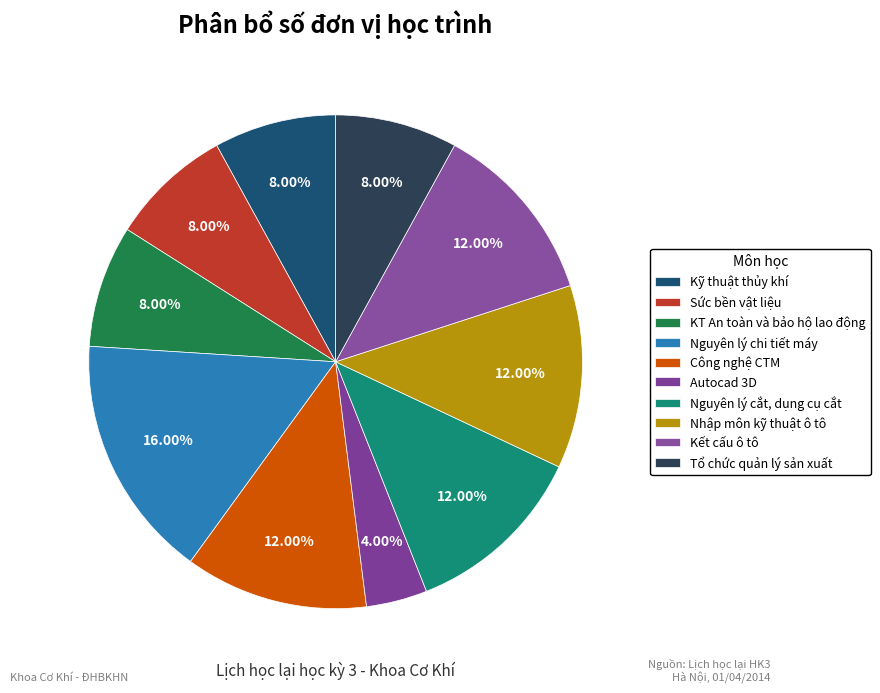

What percentage is the Nguyên lý cắt, dụng cụ cắt slice, to the nearest percent?

12%